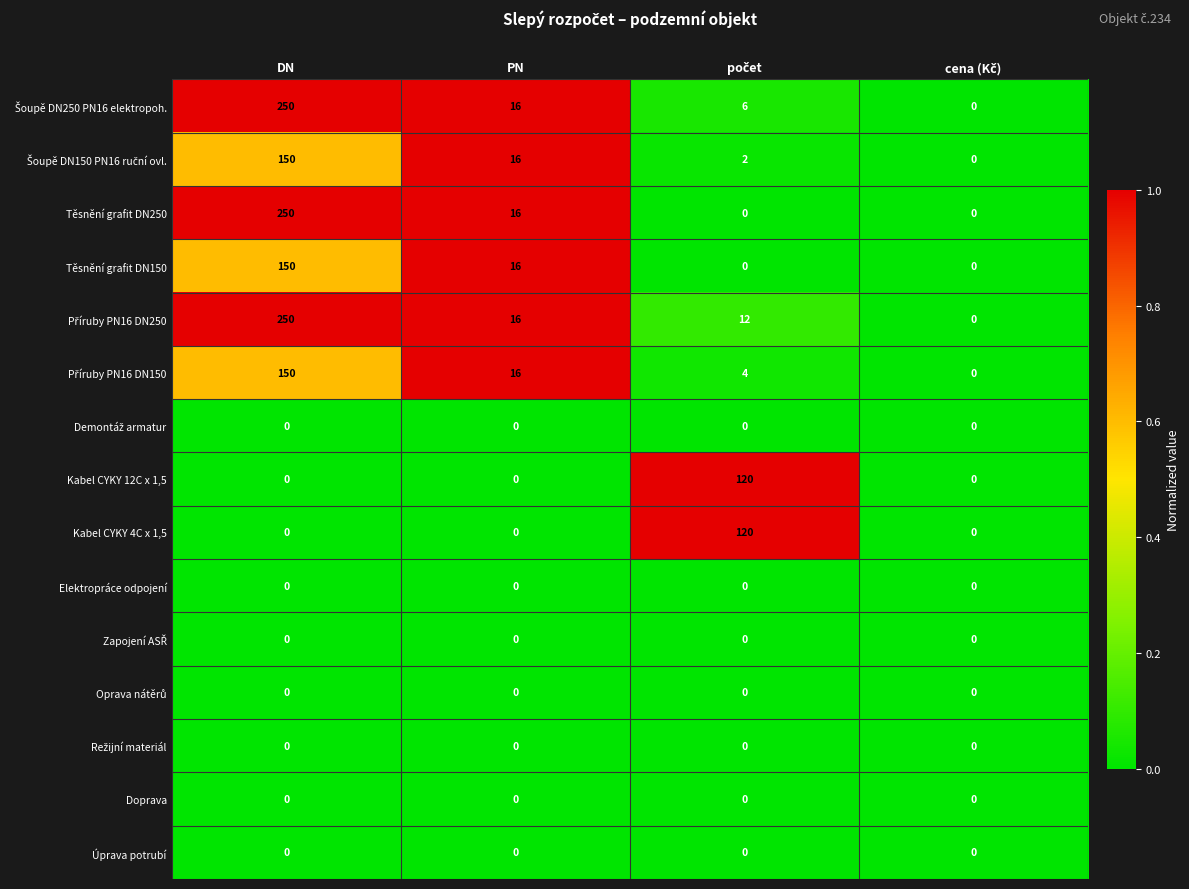

At which category is the sum across all series the highest?

DN